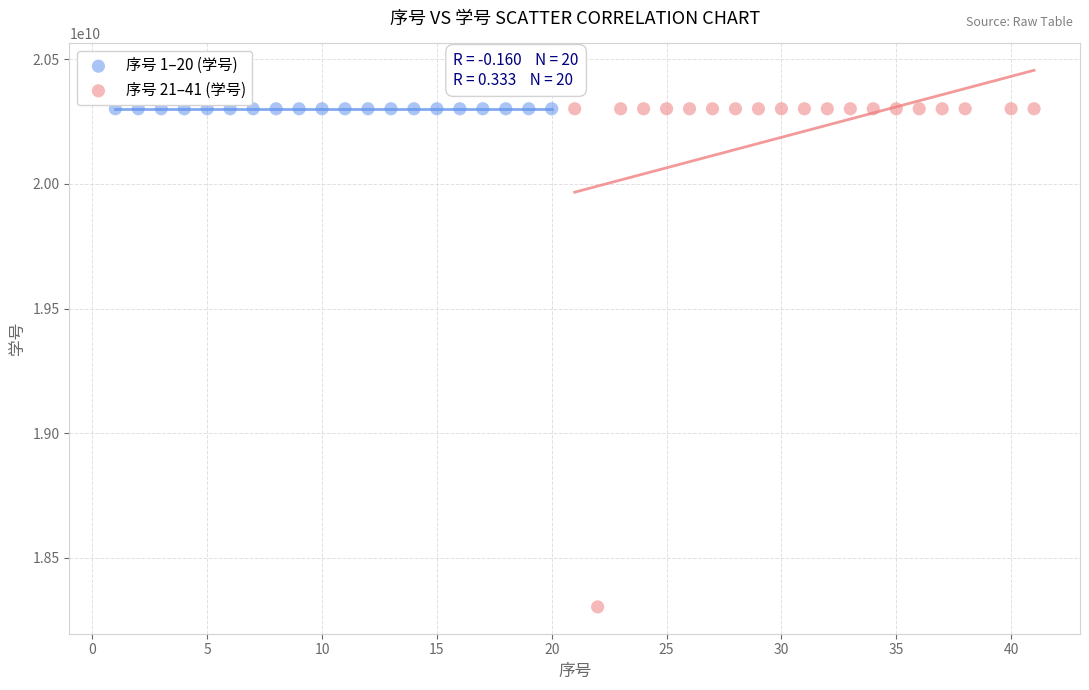

Which series has the largest Y range (max minus min)?

序号 21–41 (学号)